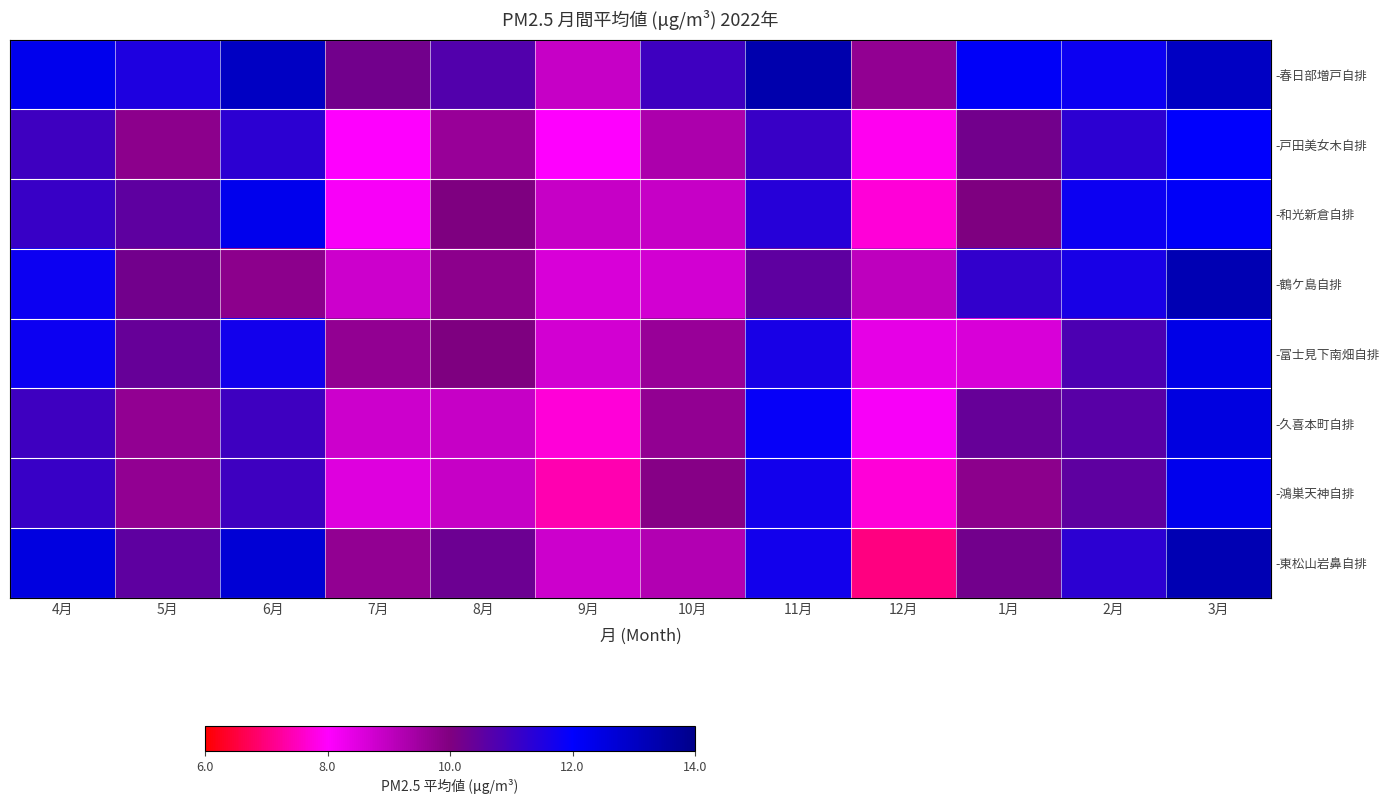

What is the difference between the second highest and second lowest values in the -鴻巣天神自排 series?

4.0